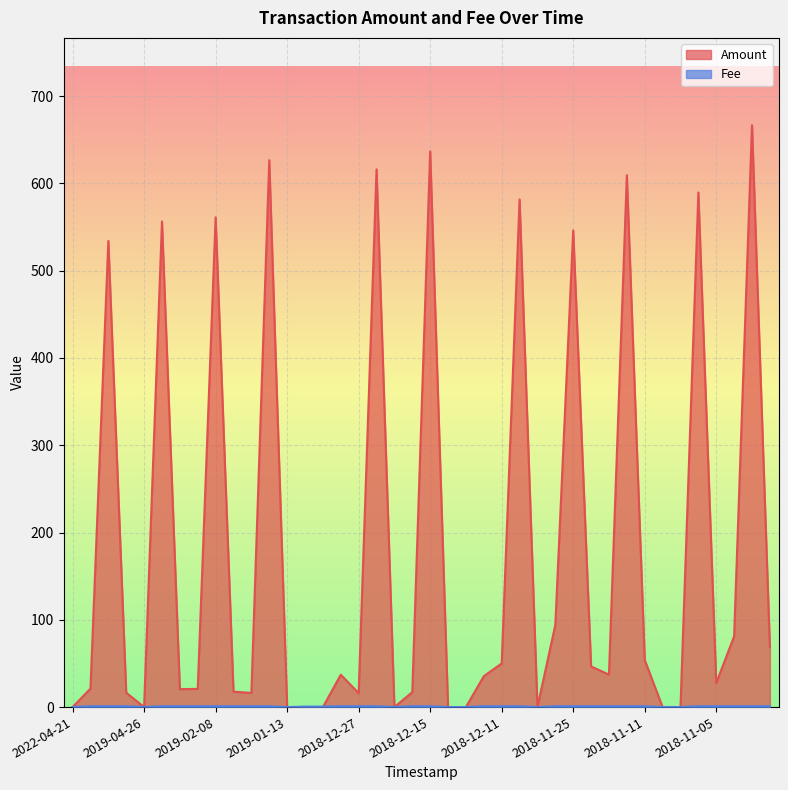

Which series ends up on top after the final intersection of Fee and Amount?

Amount